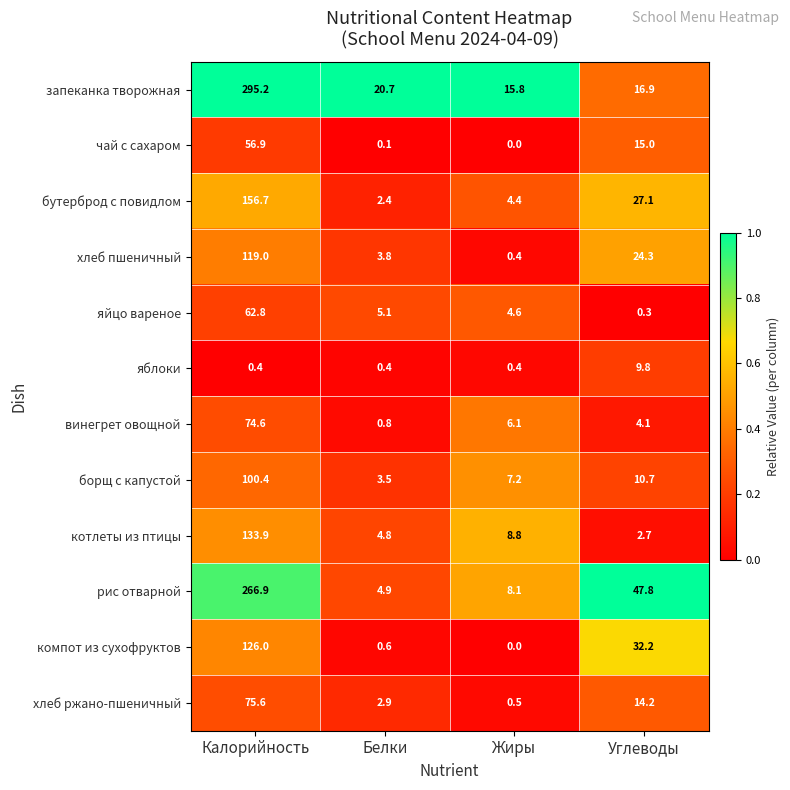

At which category is the sum across all series the highest?

Калорийность